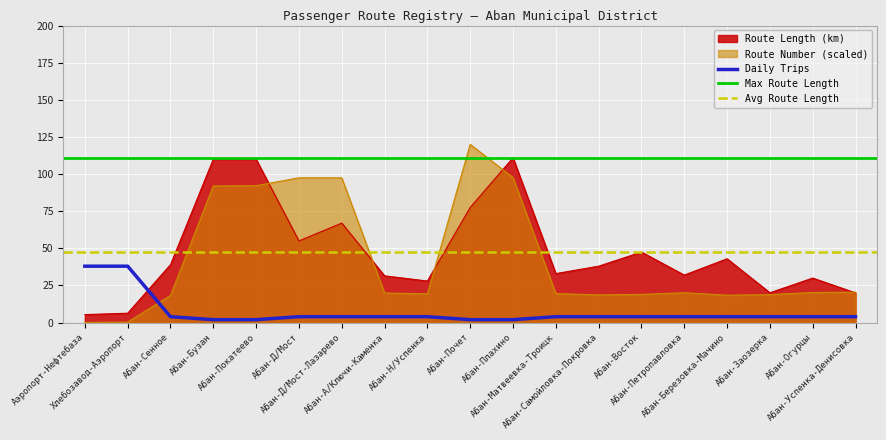

Which series has the largest total across all categories?

Route Length (km)